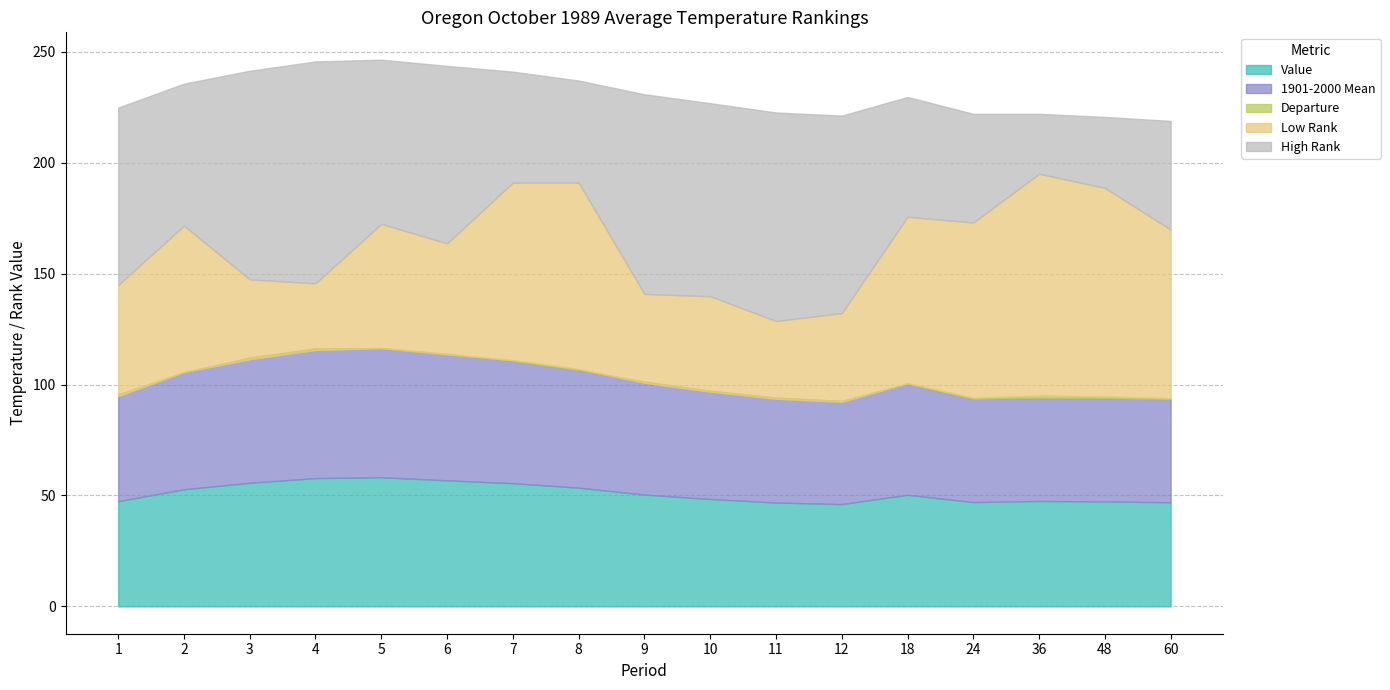

Where is the first local maximum for Low Rank?

2